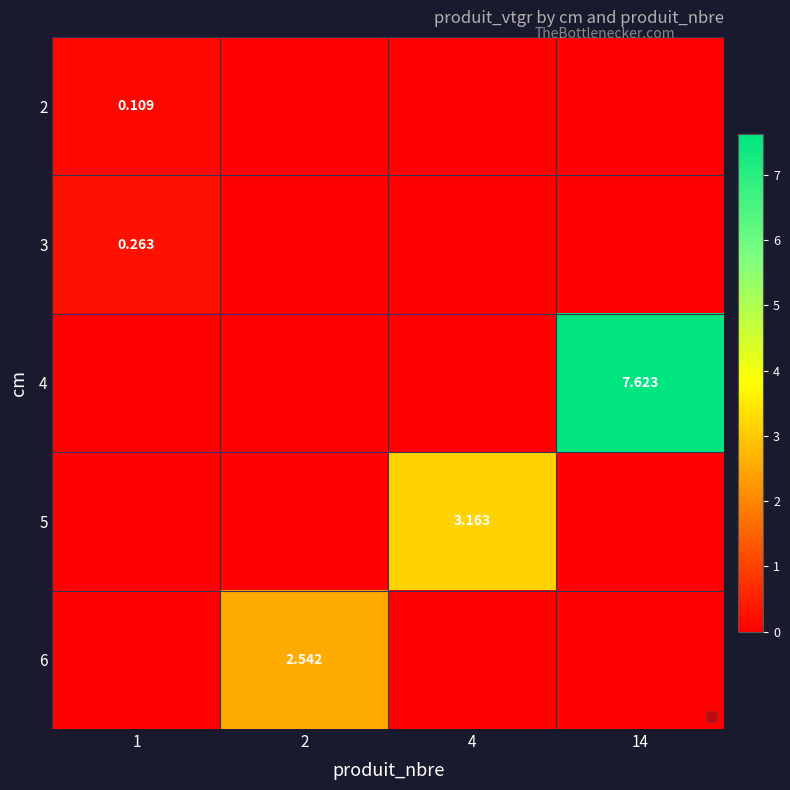

True or false: 4 has a value of 4.2 at 4.

False